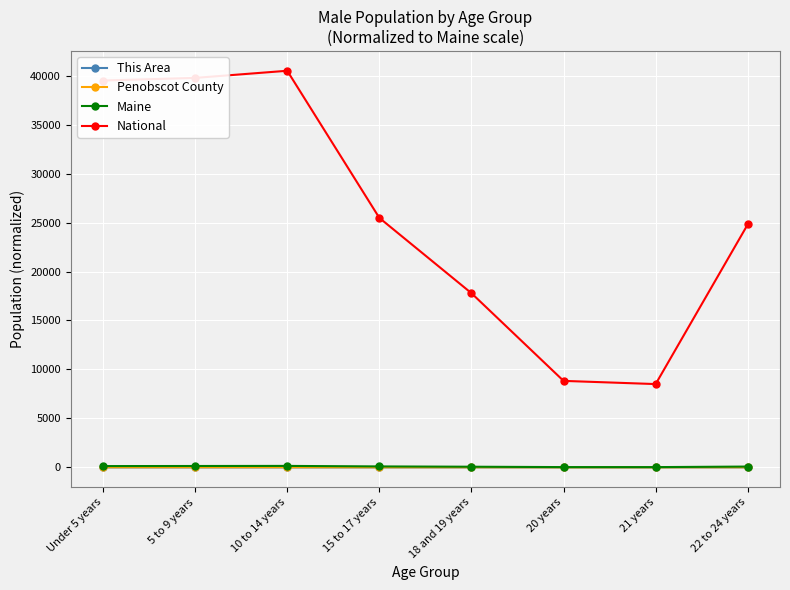

How many interior local peaks does the National series have?

1